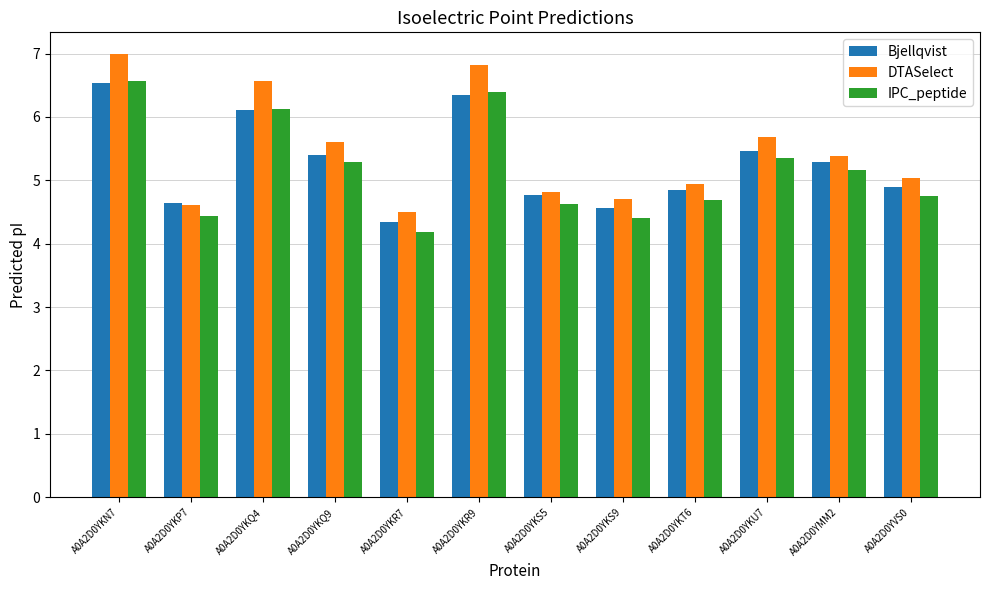

Is the value of DTASelect at A0A2D0YKT6 greater than the value of IPC_peptide at A0A2D0YKT6?

Yes